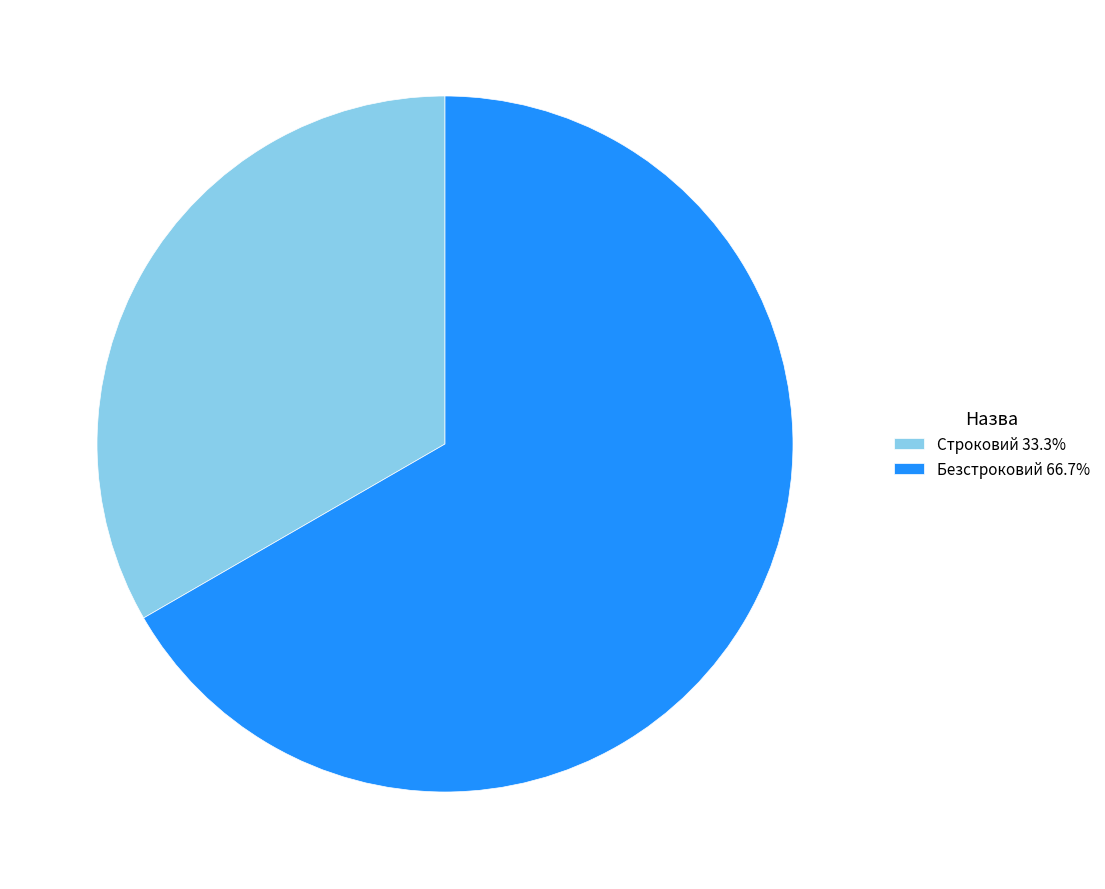

Is there a majority slice in this chart?

Yes